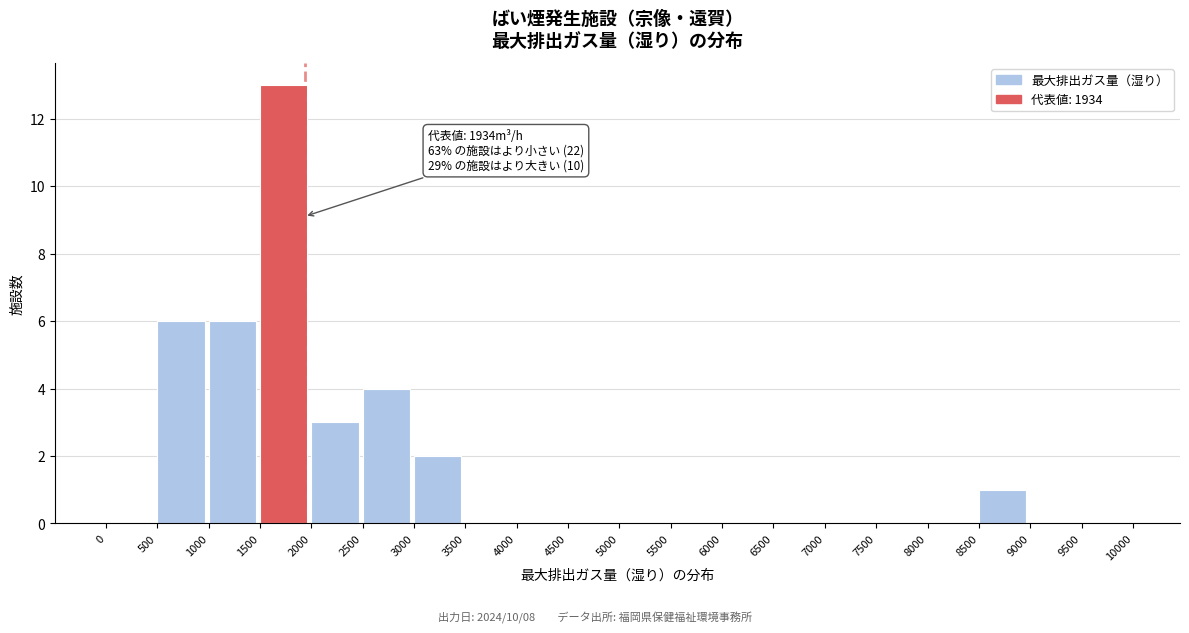

Over which range of the x-axis is the bar tallest?

1500 to 2000